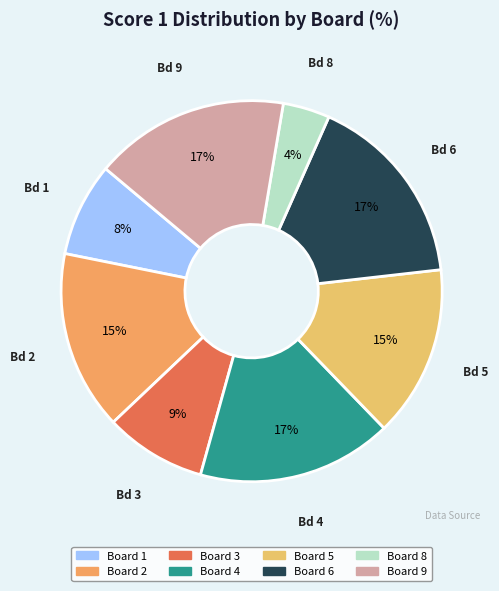

Is there any slice that represents more than half of the pie?

No